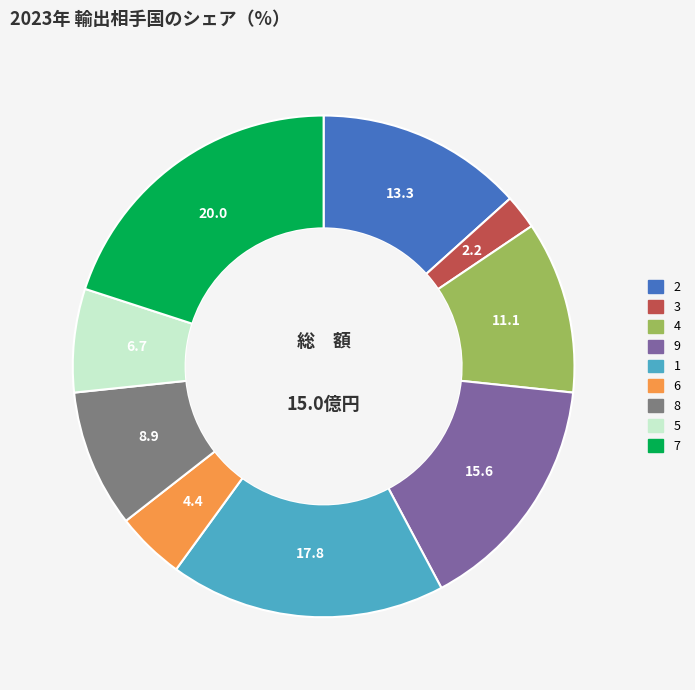

How many slices are in this pie chart?

9